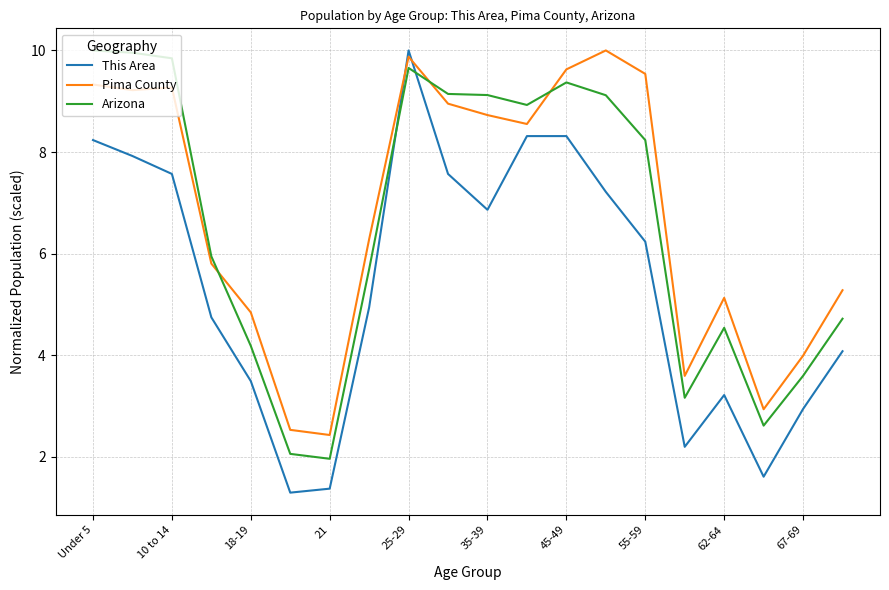

True or false: Pima County and Arizona intersect in this chart.

True